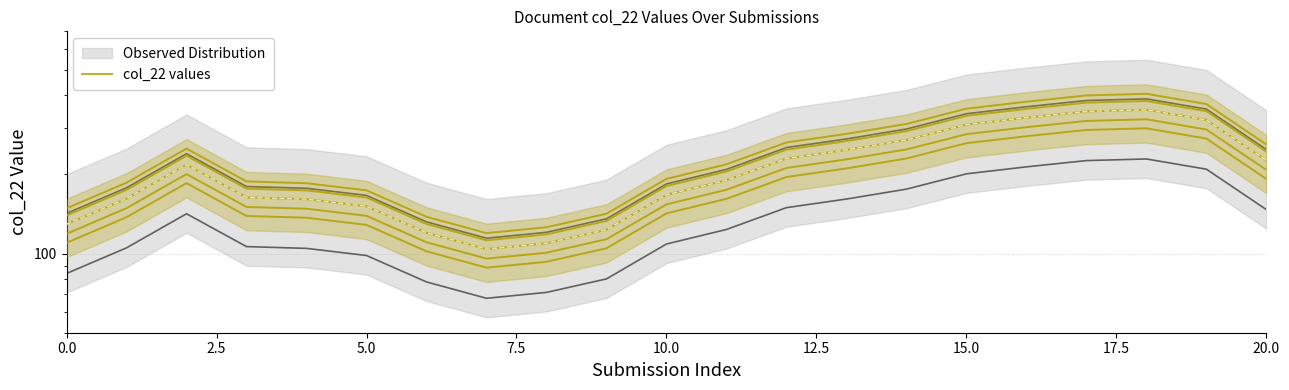

What is the sum of all values?

4432.8